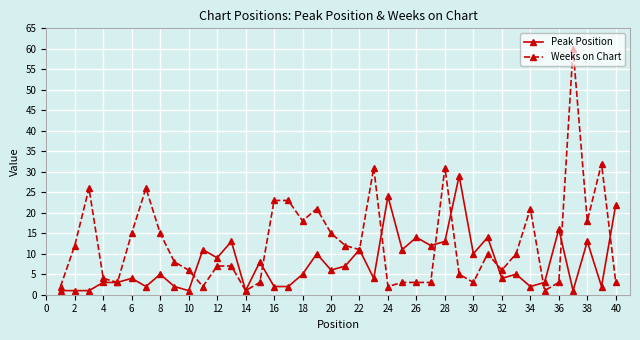

At how many categories does at least one series exceed 25?

7